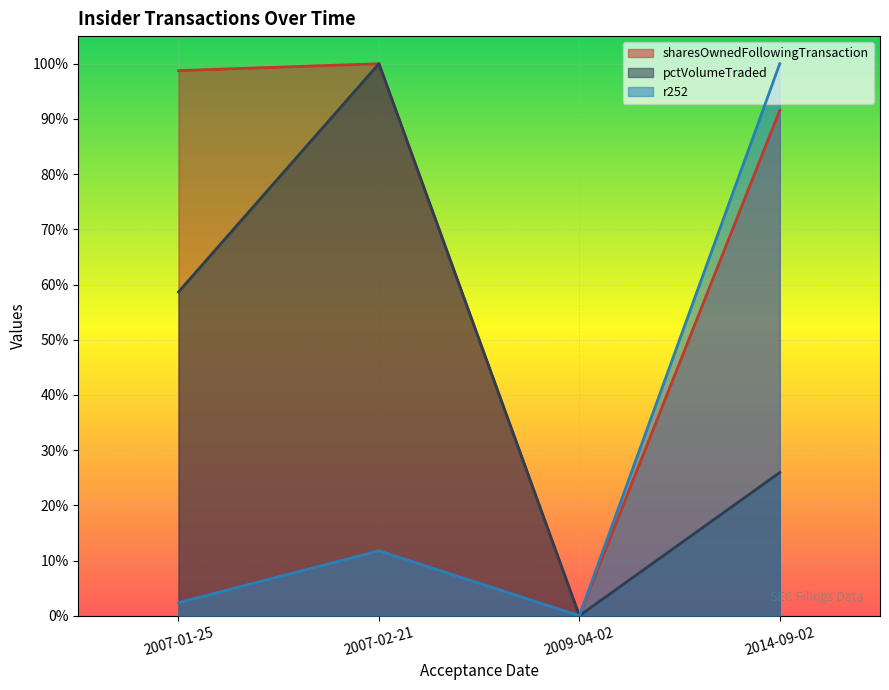

Reading left to right, what are all the values shown in this chart?

sharesOwnedFollowingTransaction: 1.0	1.0	0.0	0.9
pctVolumeTraded: 0.6	1.0	0.0	0.3
r252: 0.0	0.1	0.0	1.0